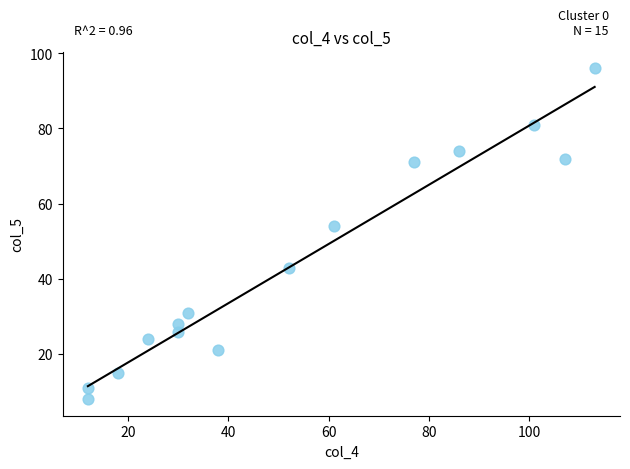

What Y value in the scatter plot is closest to 52?

54